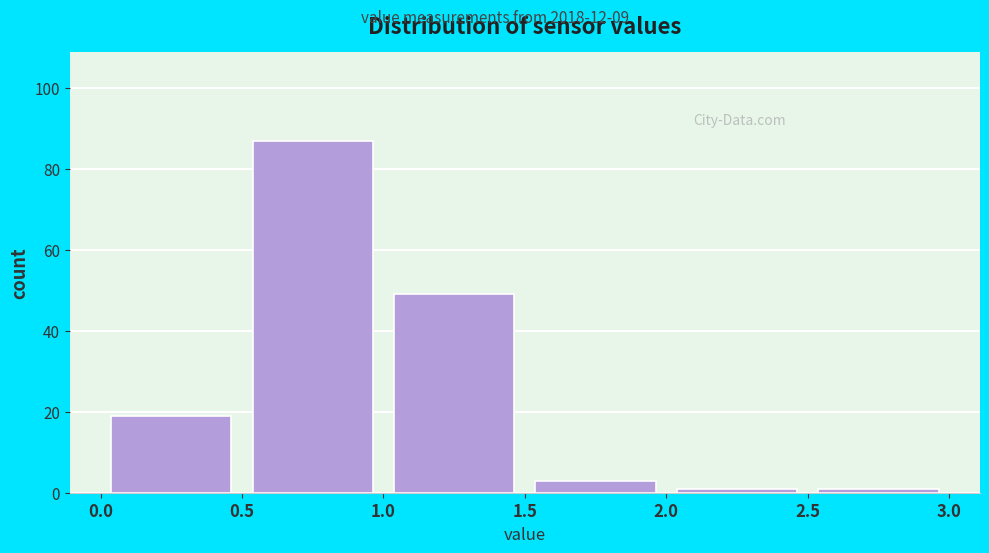

Reading left to right, transcribe this chart: for each bar, give the range it covers on the x-axis and its height. The values are not printed on the chart, so give them approximately, as read against the axis.

0.0 to 0.5: 20
0.5 to 1.0: 88
1.0 to 1.5: 50
1.5 to 2.0: 4
2.0 to 2.5: under 2
2.5 to 3.0: under 2